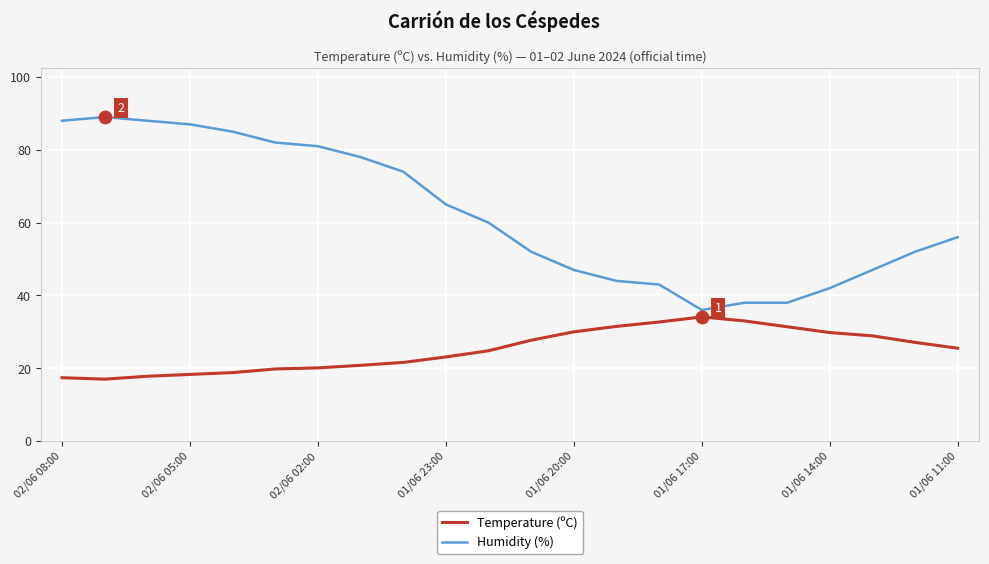

What are all the series names shown in the legend?

Temperature (ºC), Humidity (%)